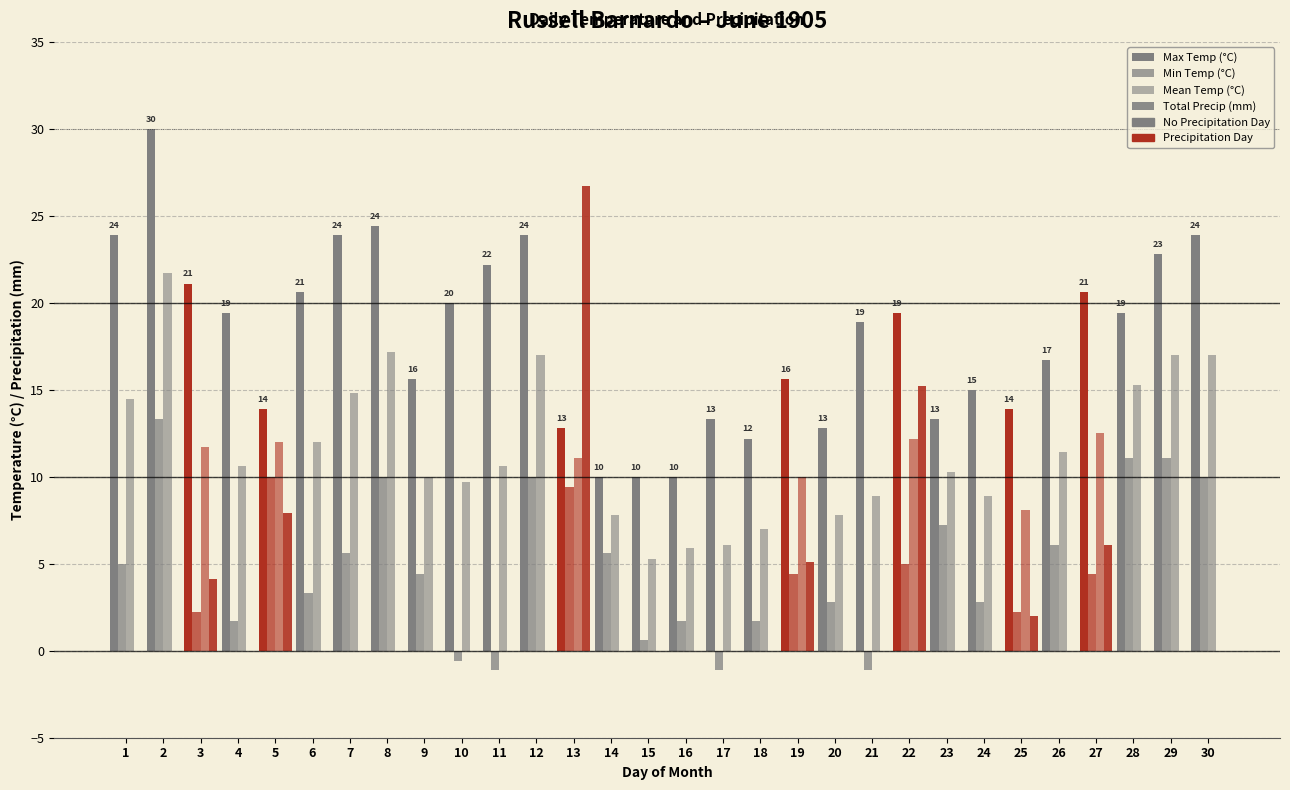

At which label does Max Temp (°C) reach its minimum?

14